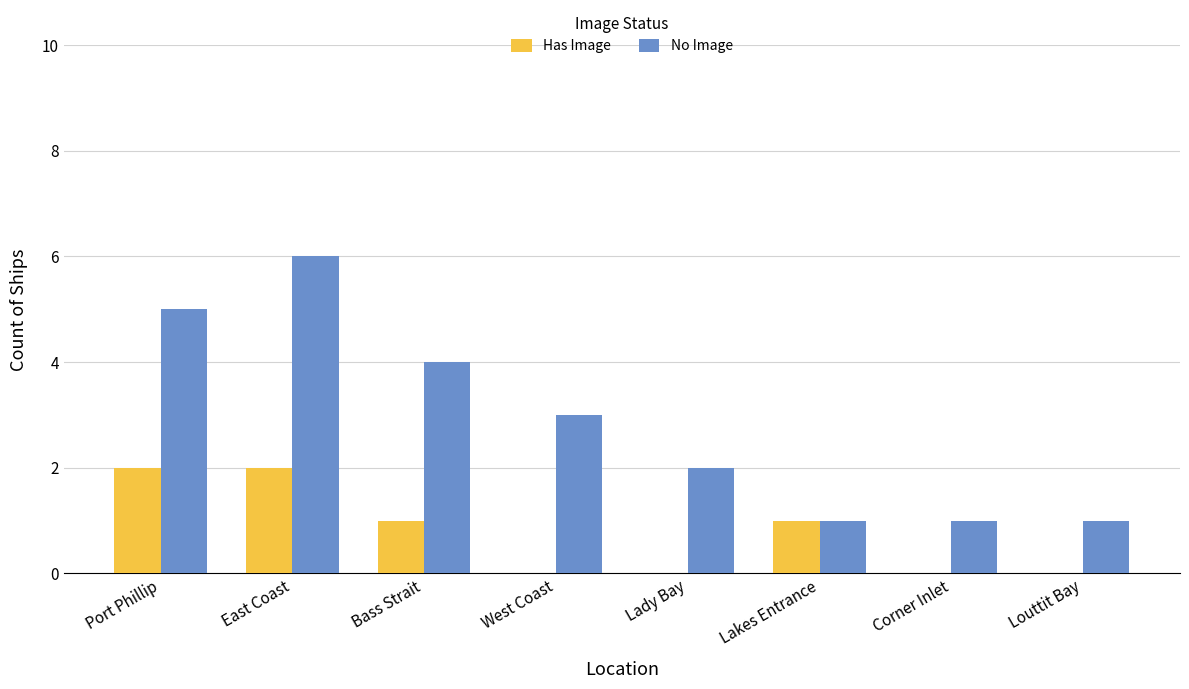

The Has Image series shows 1 at Bass Strait. True or false?

True